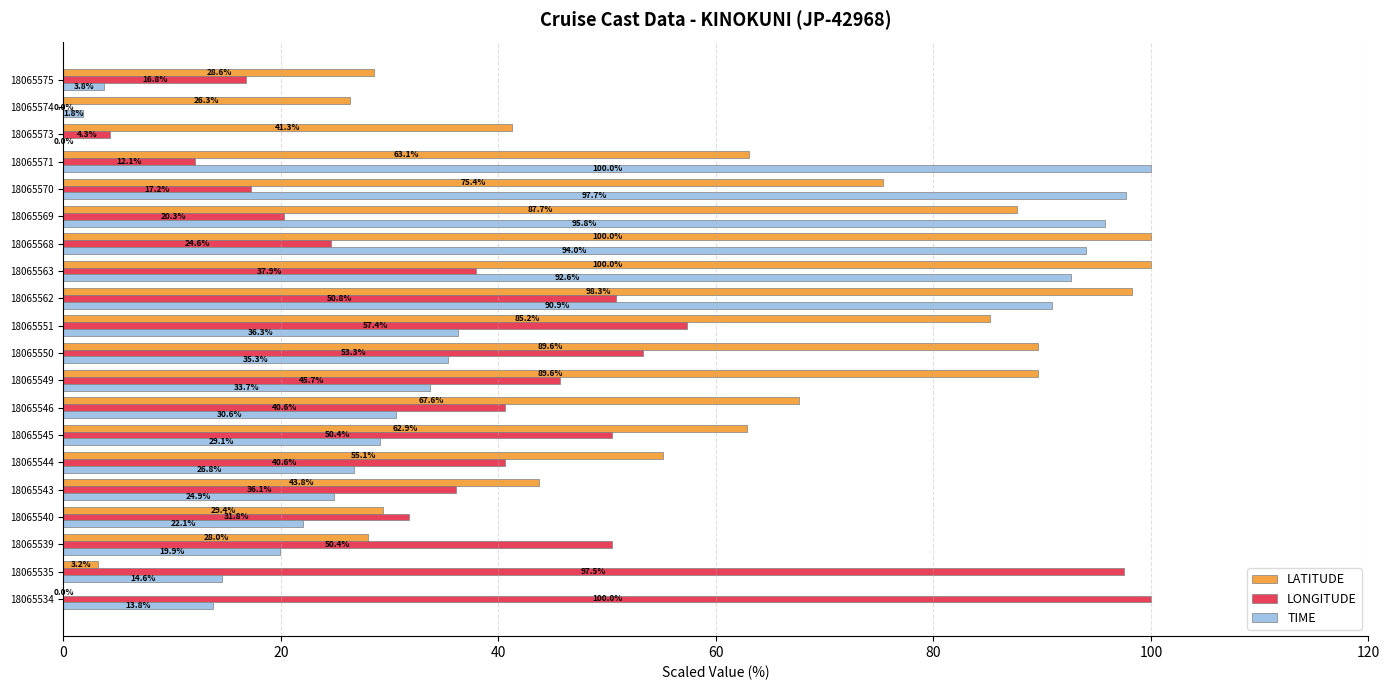

What is the maximum value for TIME?

100.0